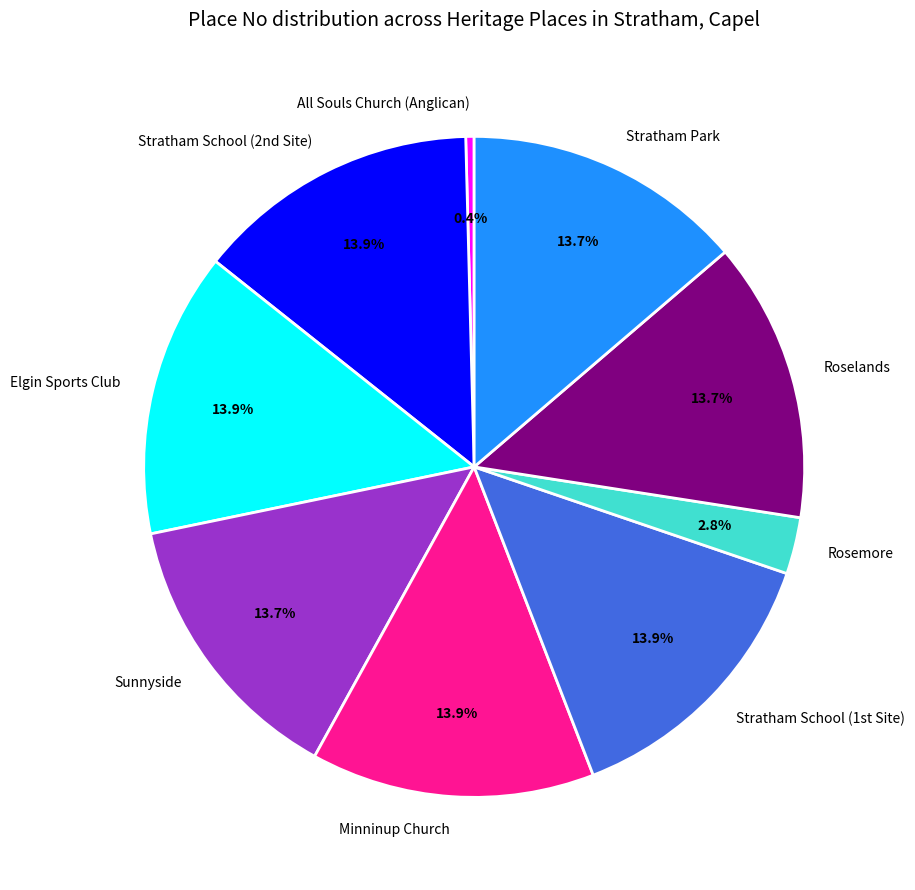

To the nearest percent, what percentage of the pie is Stratham Park?

14%